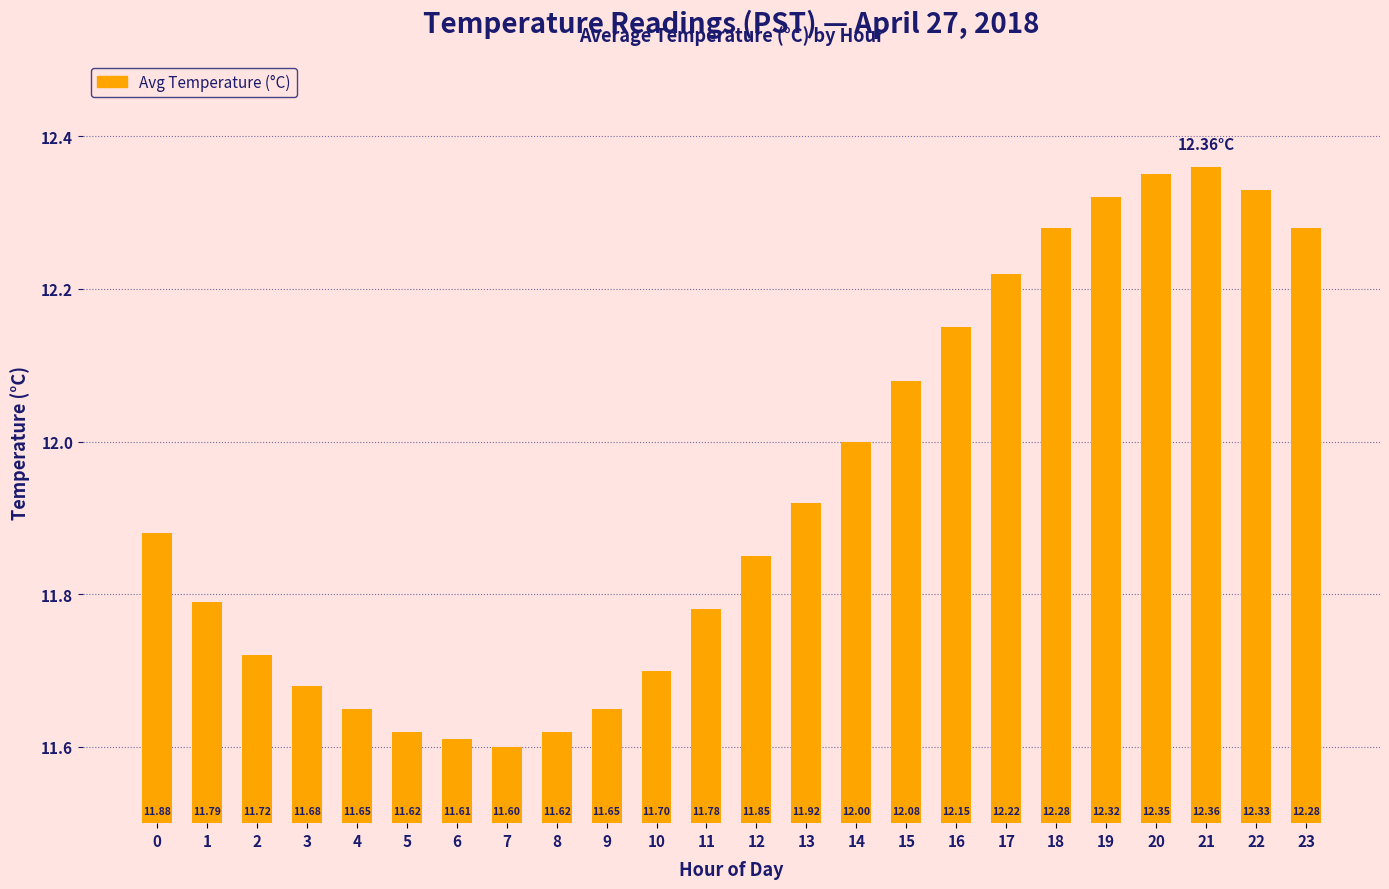

What is the greatest value displayed?

12.4